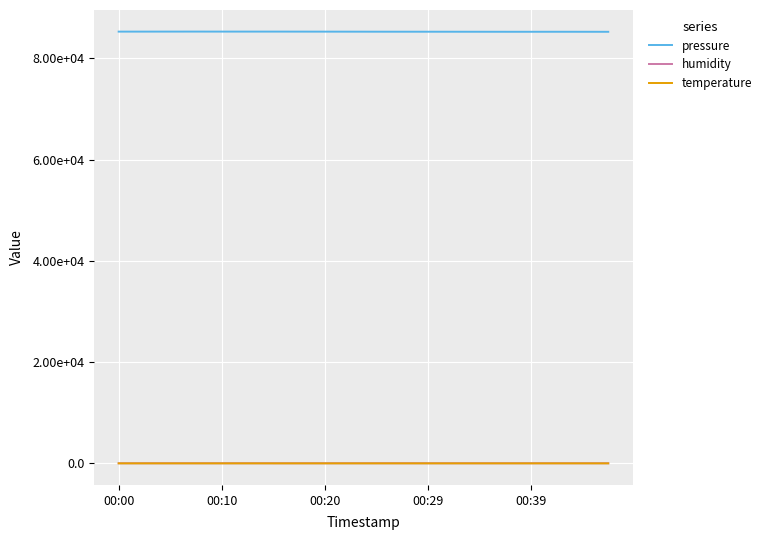

Does the chart have visible grid lines?

Yes